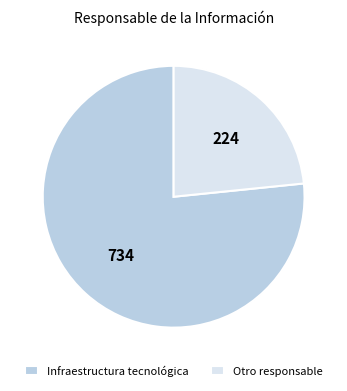

How many segments does this pie chart have?

2